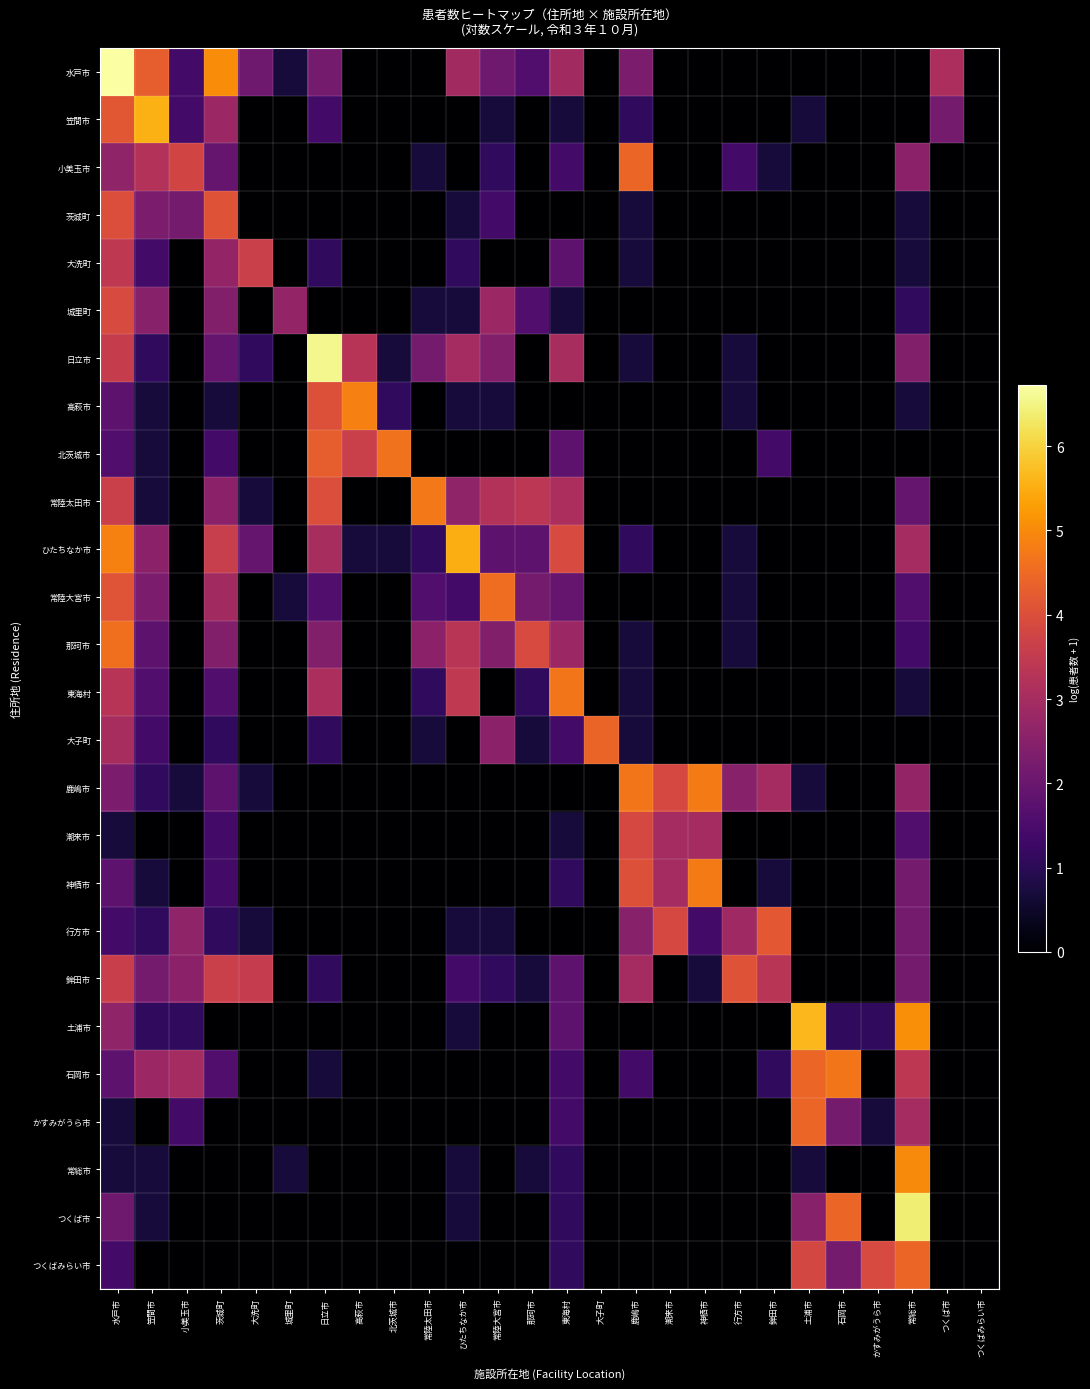

At which category does the chart reach its minimum across all series?

高萩市